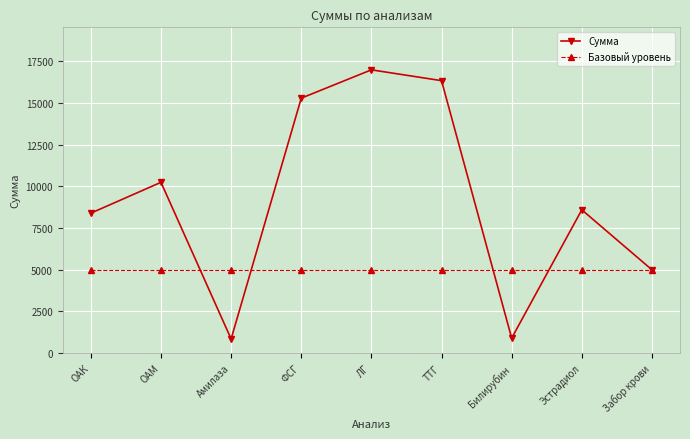

What is the value of the Сумма point at the 7th from the left?

900